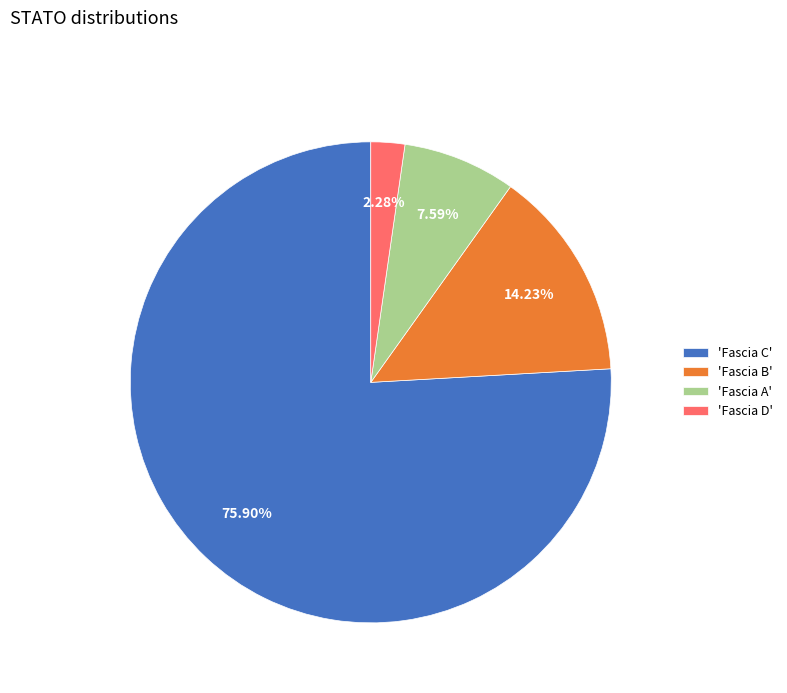

What is the majority slice?

'Fascia C'